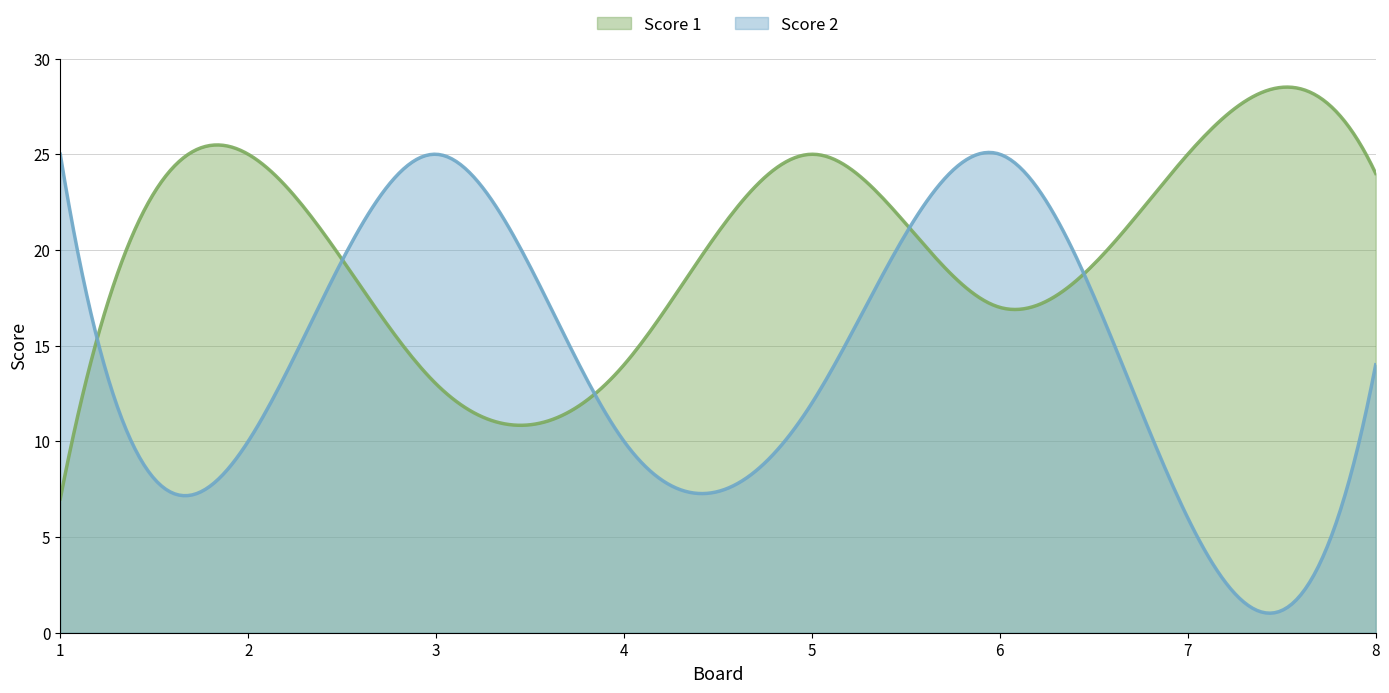

What is the maximum value for Score 1?

28.5